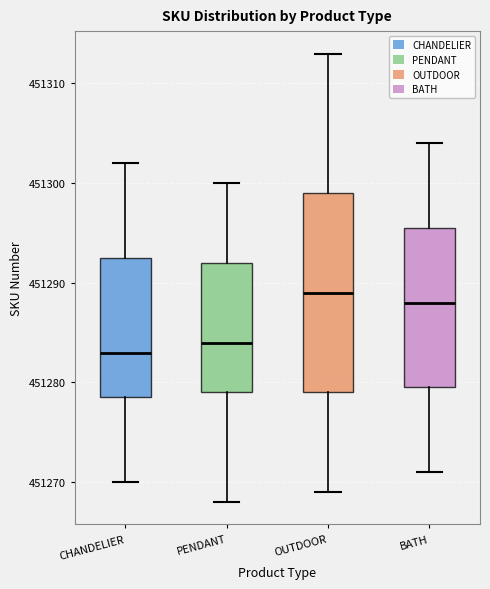

Reading left to right, transcribe this box plot: for each box, give where its median line is, the range the box spans, and where its two whiskers end, as read against the y-axis. The values are not printed on the chart, so give them approximately, as read against the axis.

CHANDELIER: median 451283, box 451279 to 451293, whiskers 451270 to 451302
PENDANT: median 451284, box 451279 to 451292, whiskers 451268 to 451300
OUTDOOR: median 451289, box 451279 to 451299, whiskers 451269 to 451313
BATH: median 451288, box 451280 to 451296, whiskers 451271 to 451304